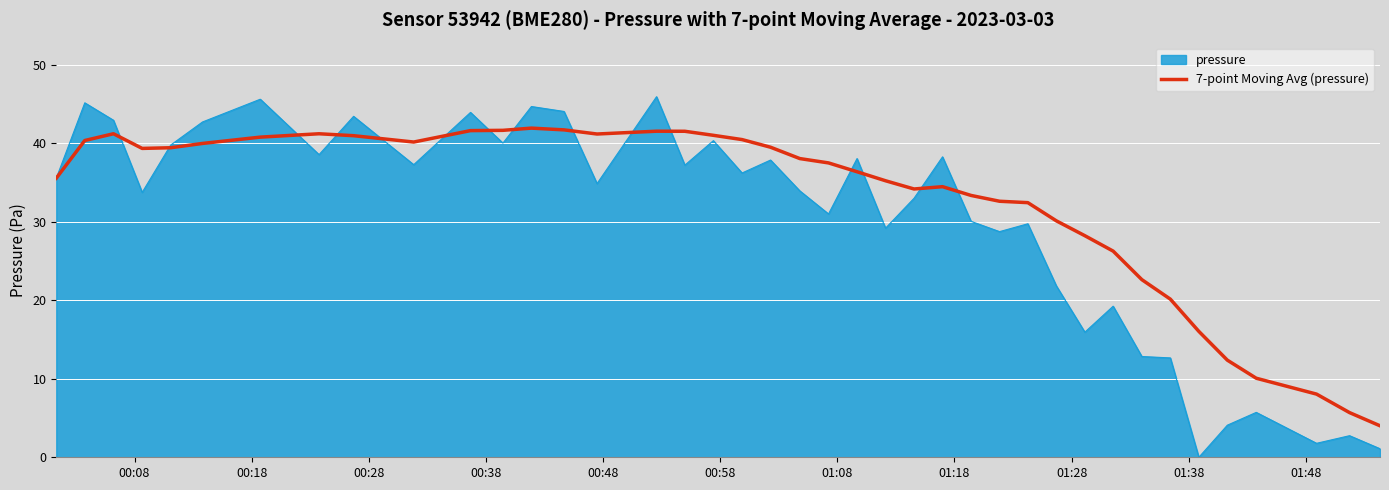

Which series has the largest range (max minus min)?

pressure